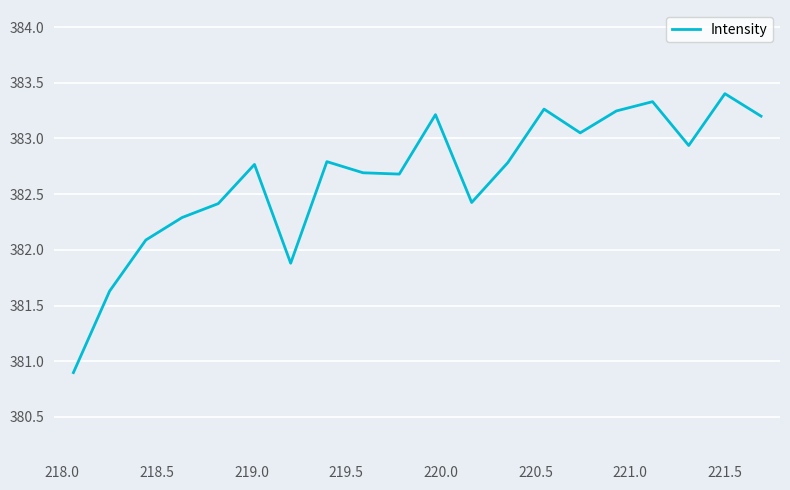

What is the difference between the maximum and minimum values?

2.5